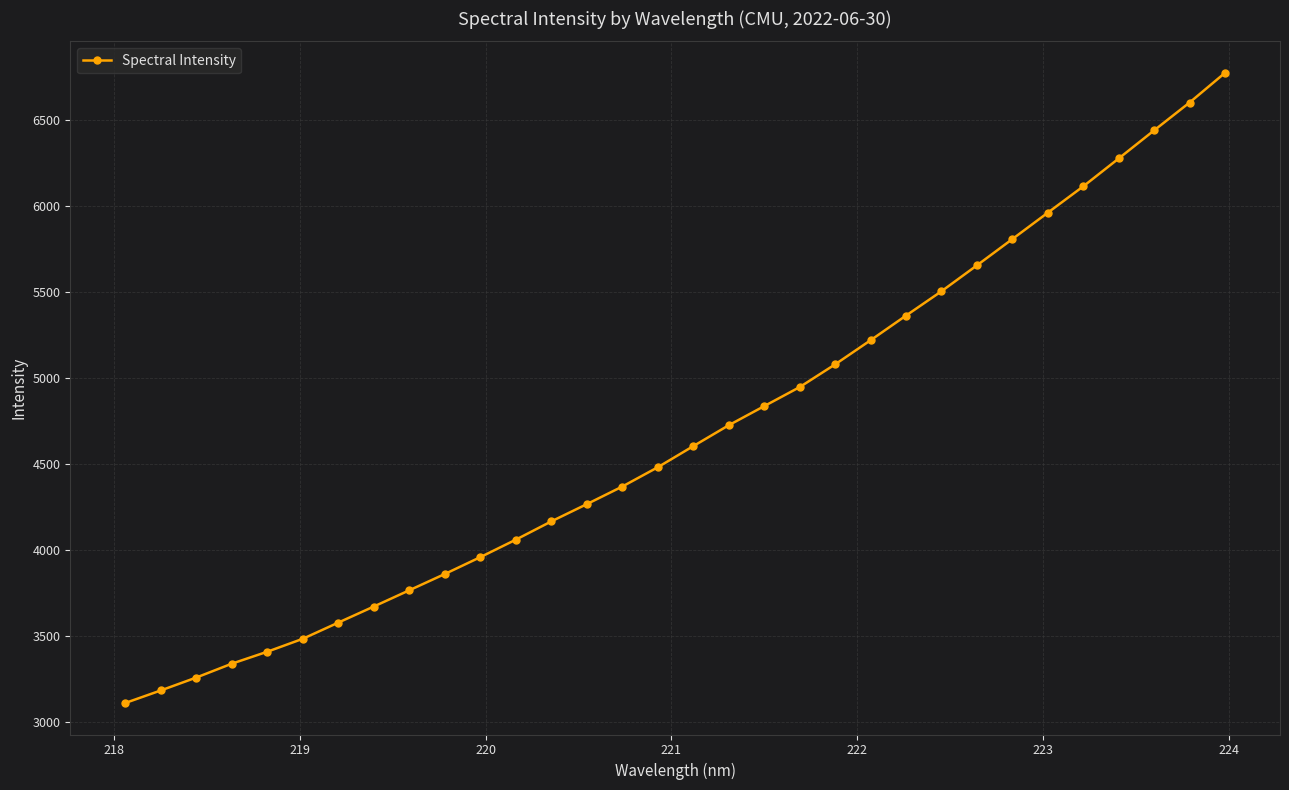

What is the minimum value shown in the chart?

3107.7